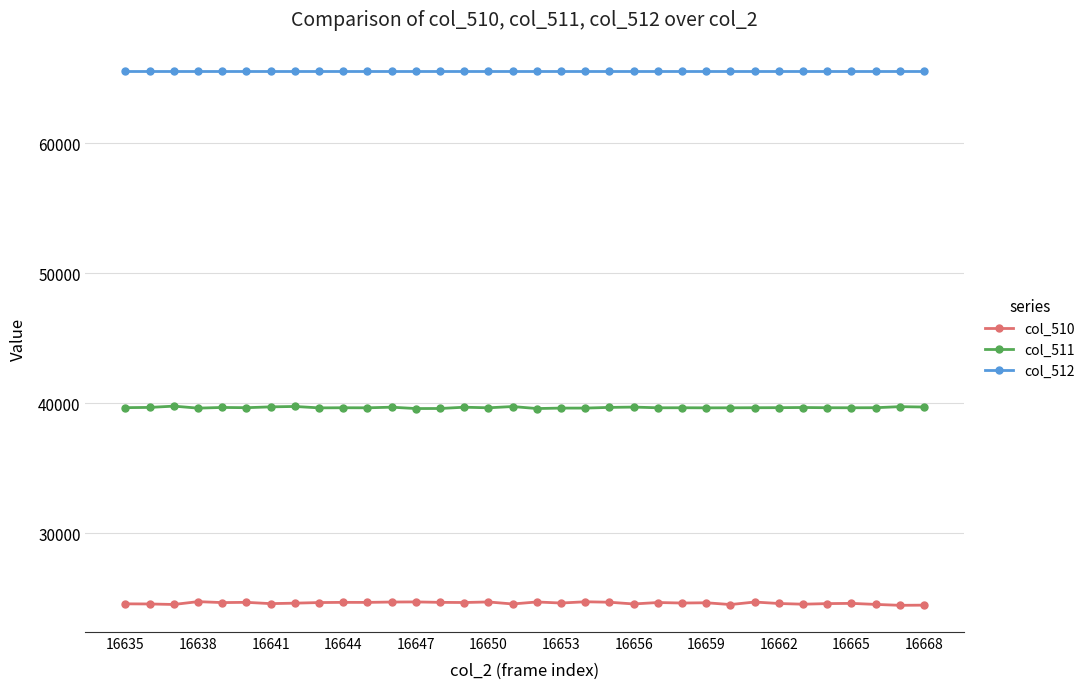

Is this an area chart (filled region under the line)?

No